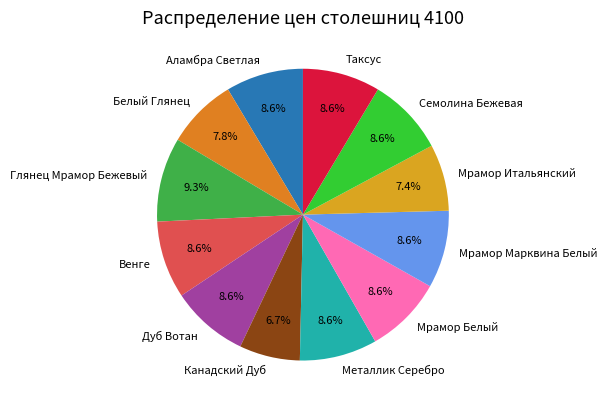

True or false: Белый Глянец accounts for 1% of the total.

False